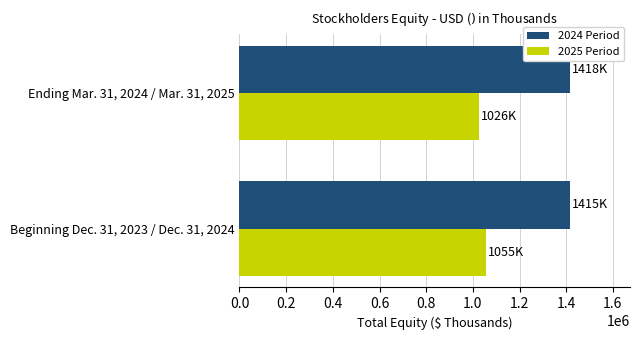

What is the approximate value of 2024 Period at Ending Mar. 31, 2024 / Mar. 31, 2025, to the nearest 50?

1418150